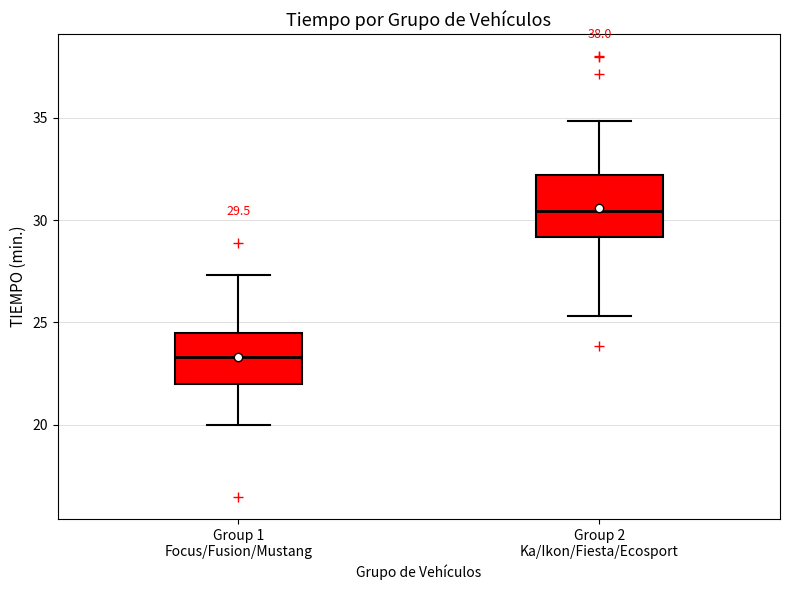

Which box has the lowest median line?

Group 1 Focus/Fusion/Mustang